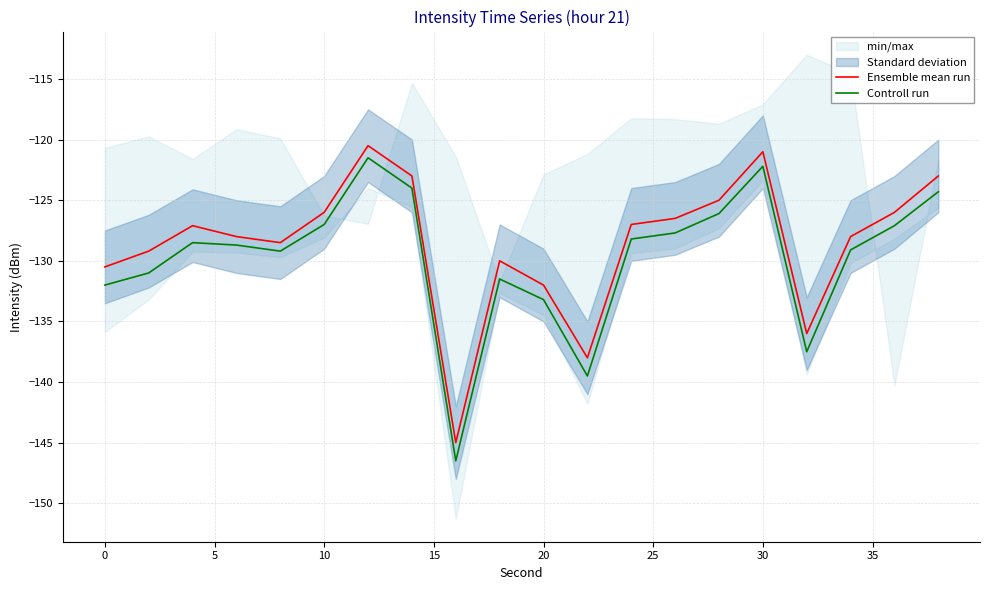

At which label is Ensemble mean run closest to -132?

20